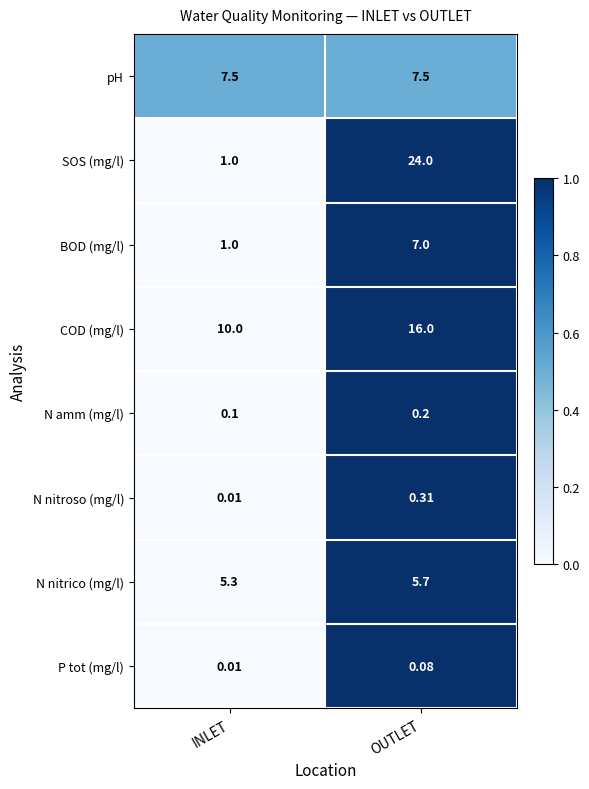

Is the value of pH at INLET greater than the value of N amm (mg/l) at OUTLET?

Yes